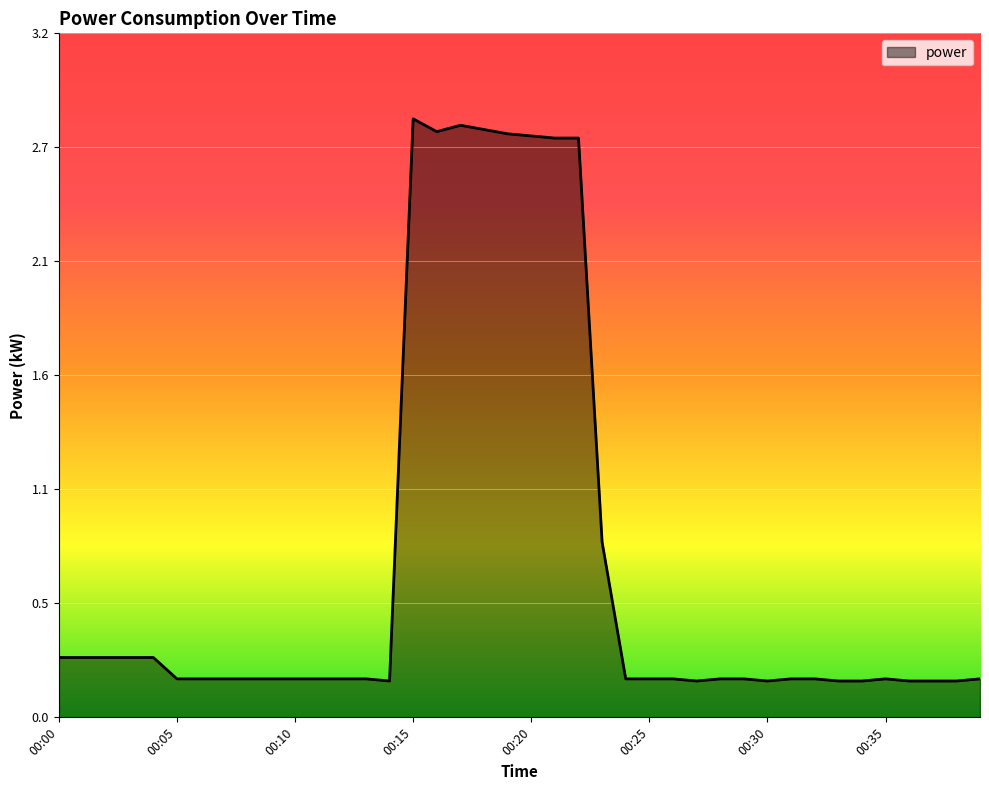

Reading left to right, list all the values displayed in this chart.

0.3	0.3	0.3	0.3	0.3	0.2	0.2	0.2	0.2	0.2	0.2	0.2	0.2	0.2	0.2	2.8	2.7	2.8	2.8	2.7	2.7	2.7	2.7	0.8	0.2	0.2	0.2	0.2	0.2	0.2	0.2	0.2	0.2	0.2	0.2	0.2	0.2	0.2	0.2	0.2